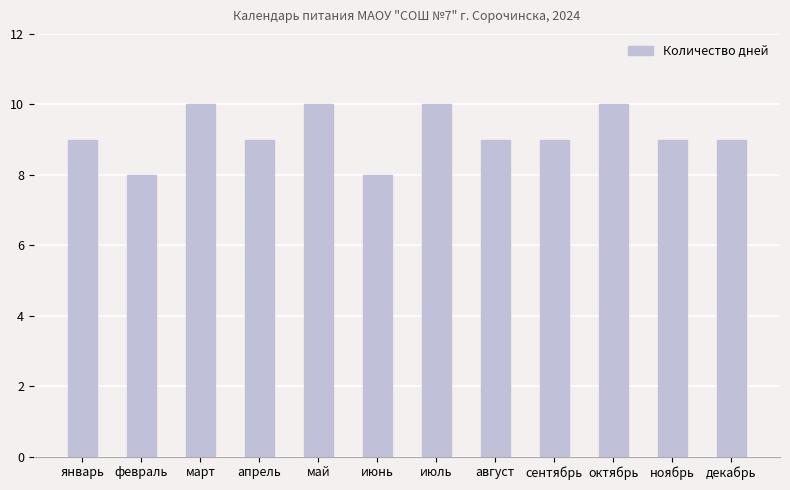

What is the sum of all values?

110